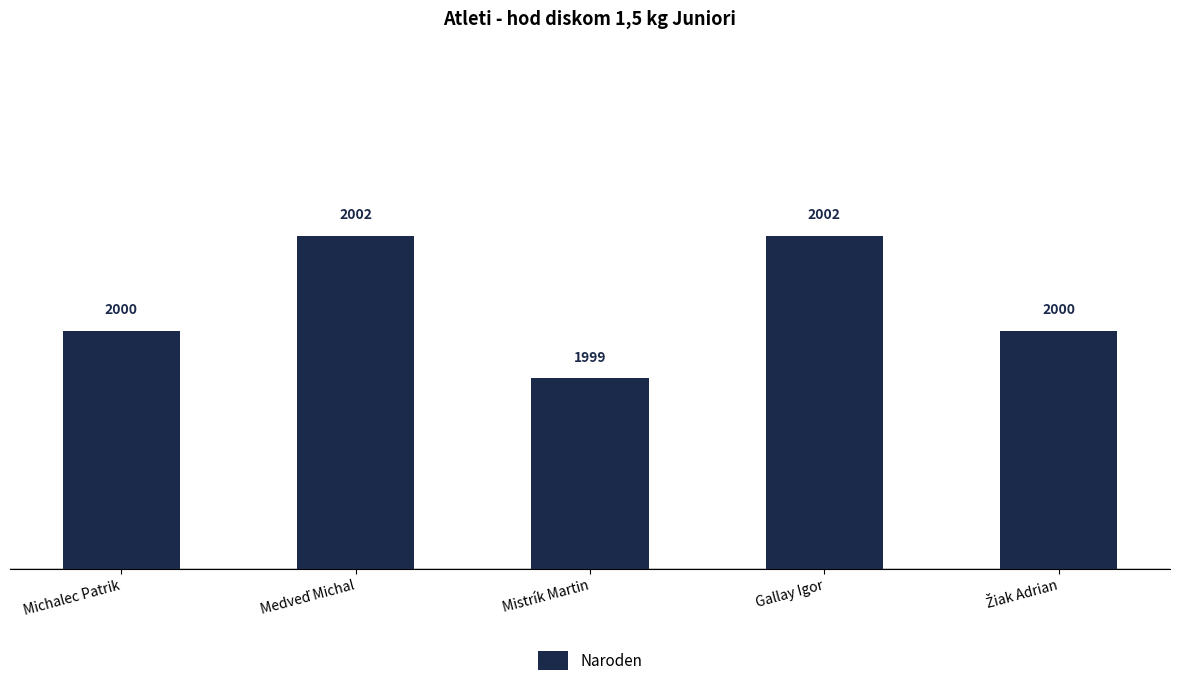

What is the change in value from Mistrík Martin to Gallay Igor?

+3